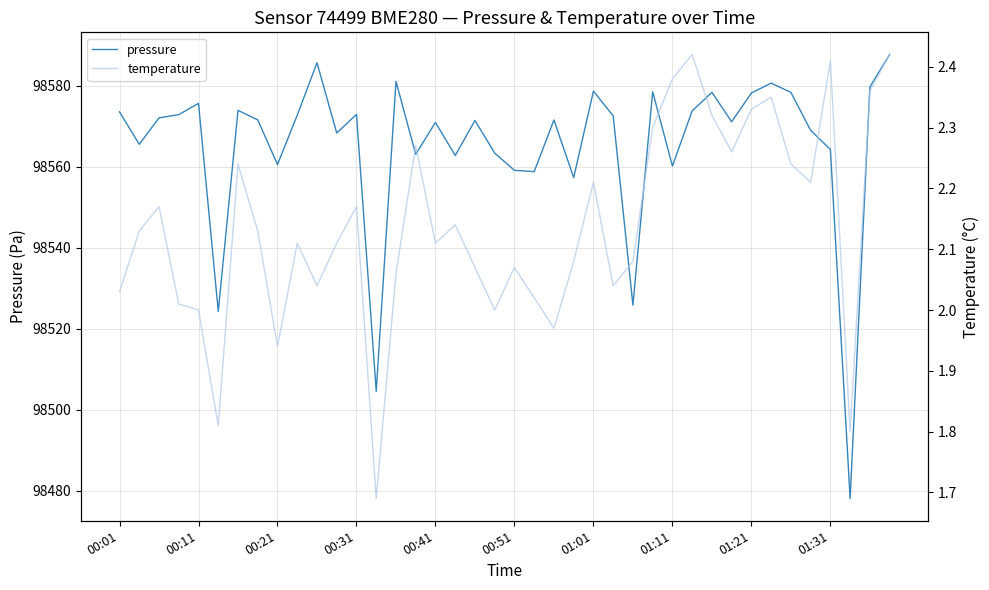

What is the lowest value of the pressure series?

98478.1